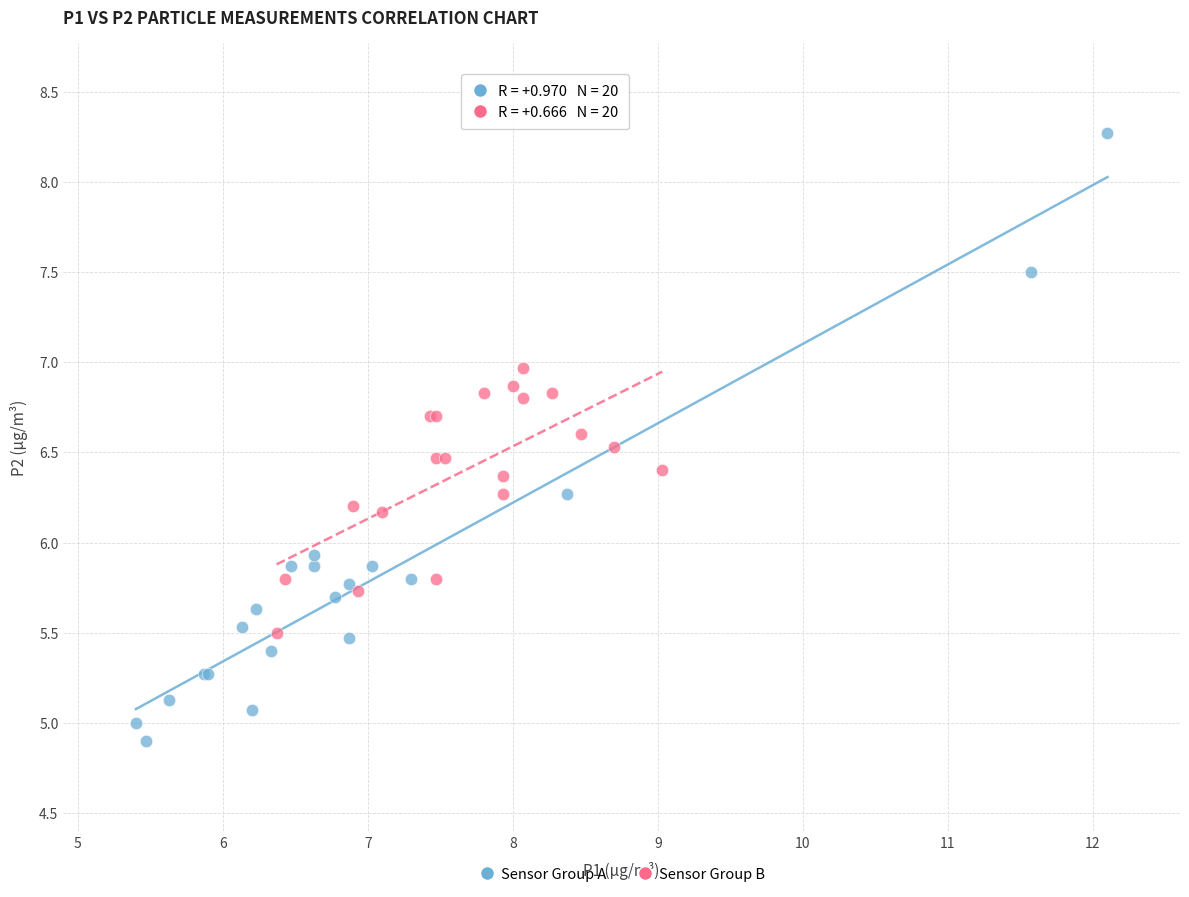

Which series has the widest spread of Y values?

Sensor Group A